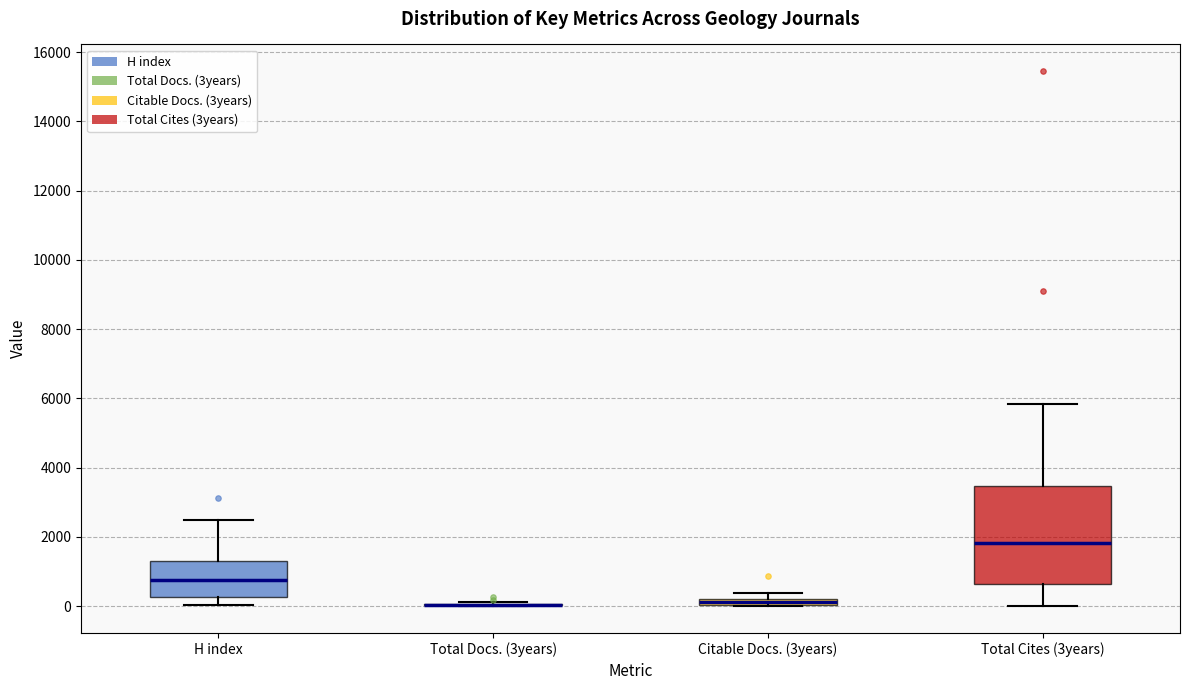

Comparing the boxes themselves (not the whiskers), which one is the tallest?

Total Cites (3years)